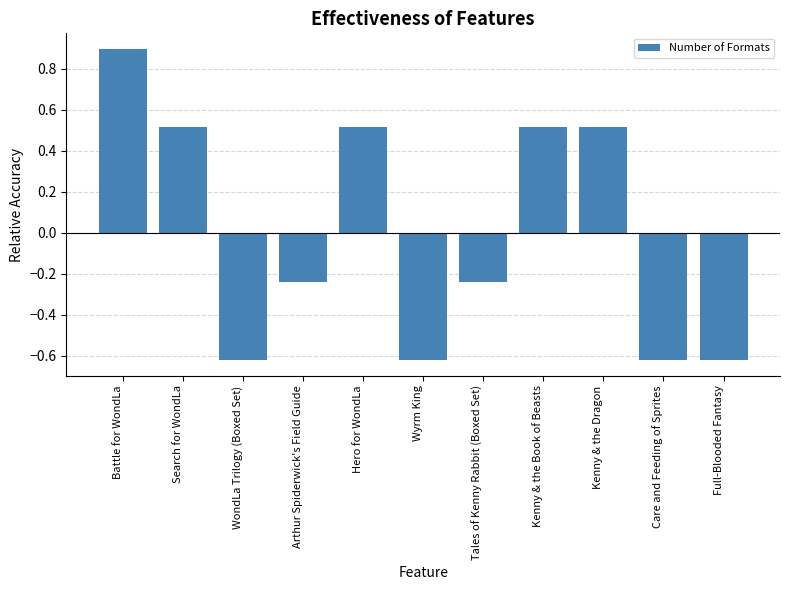

Count the number of categories in the chart.

11